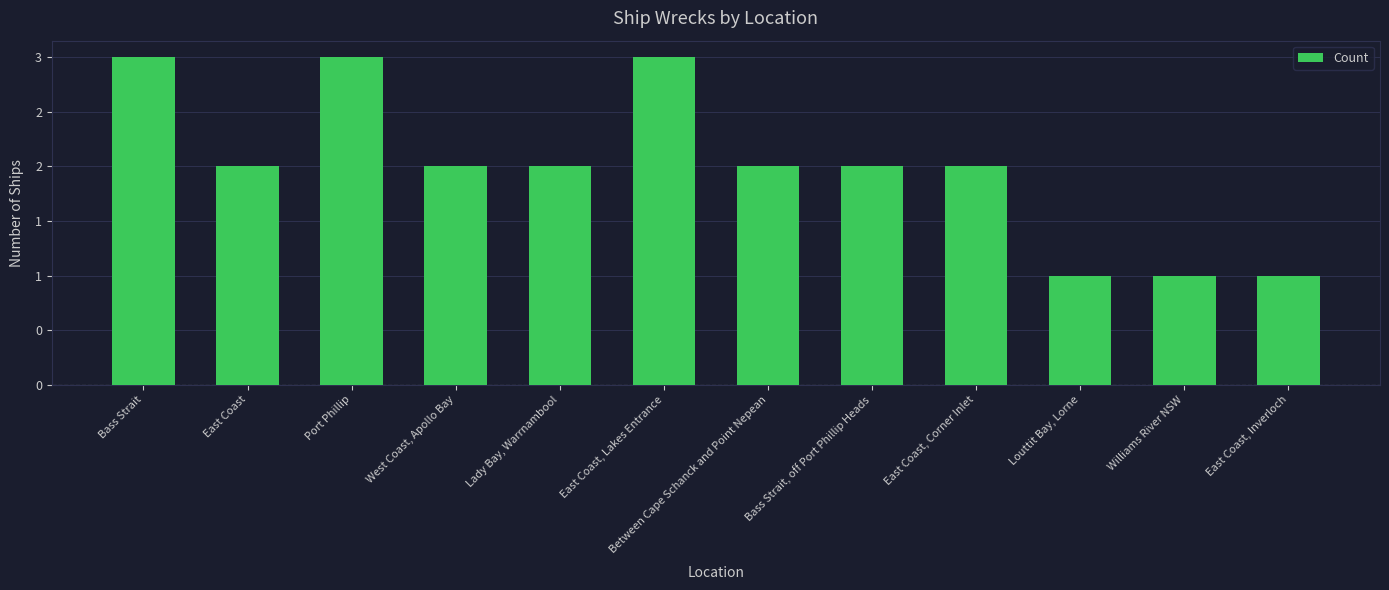

The chart shows a value of 1 at East Coast, Inverloch. True or false?

True